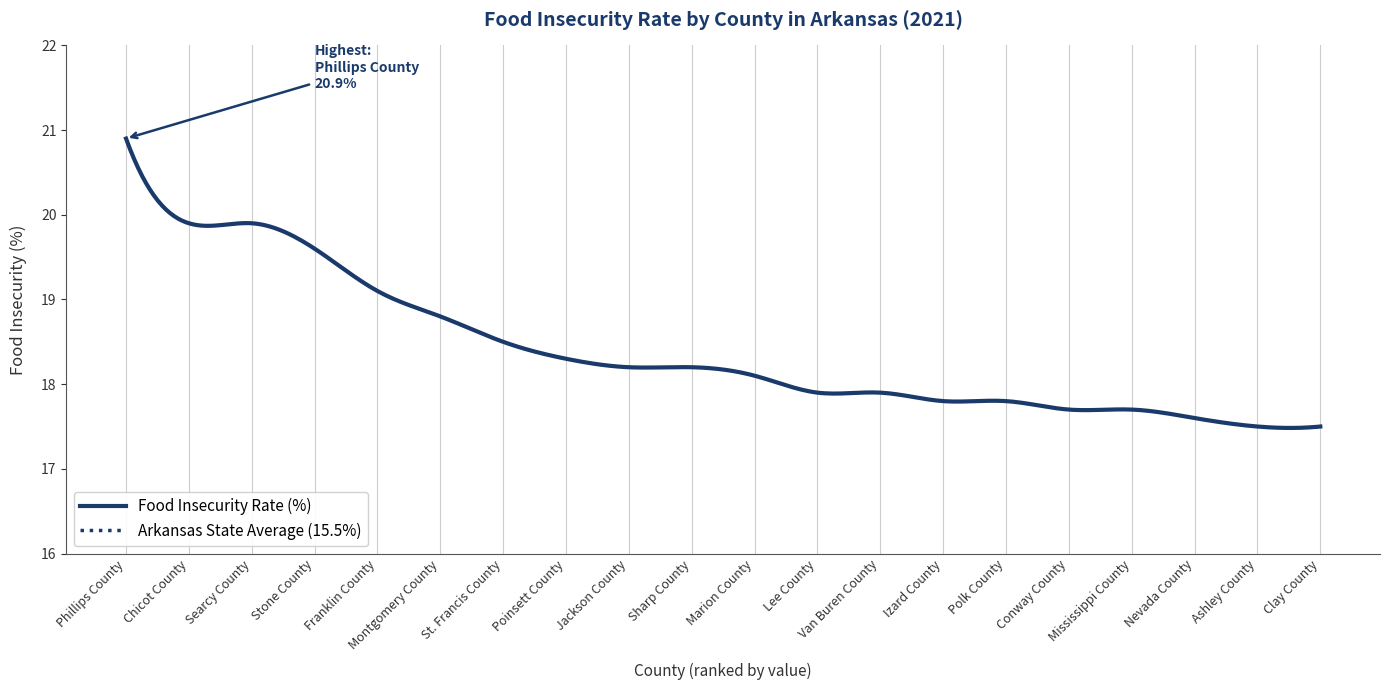

At which label does the data first exceed 18?

Phillips County